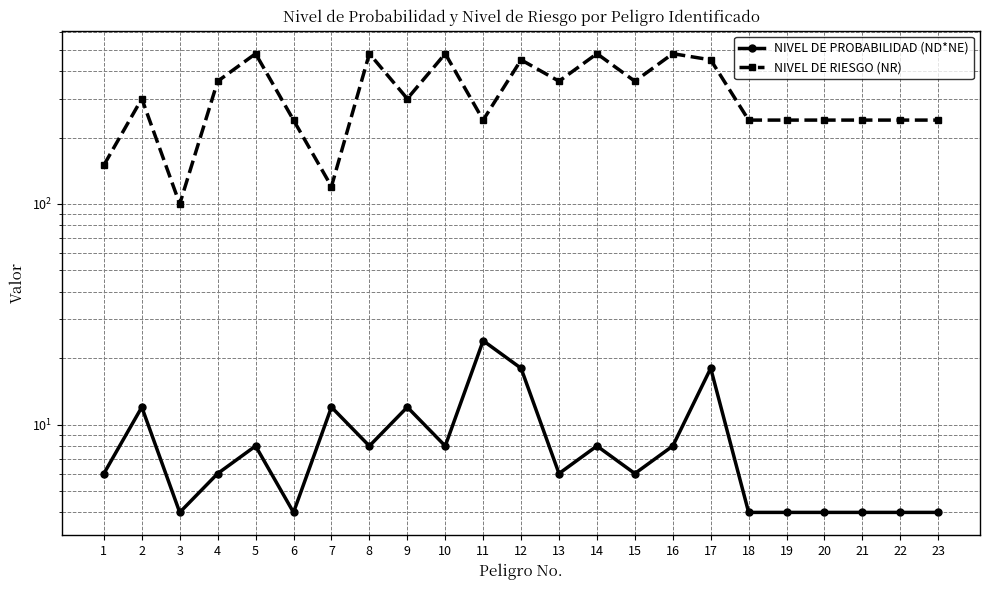

Where is NIVEL DE PROBABILIDAD (ND*NE) nearest to the value 14?

2